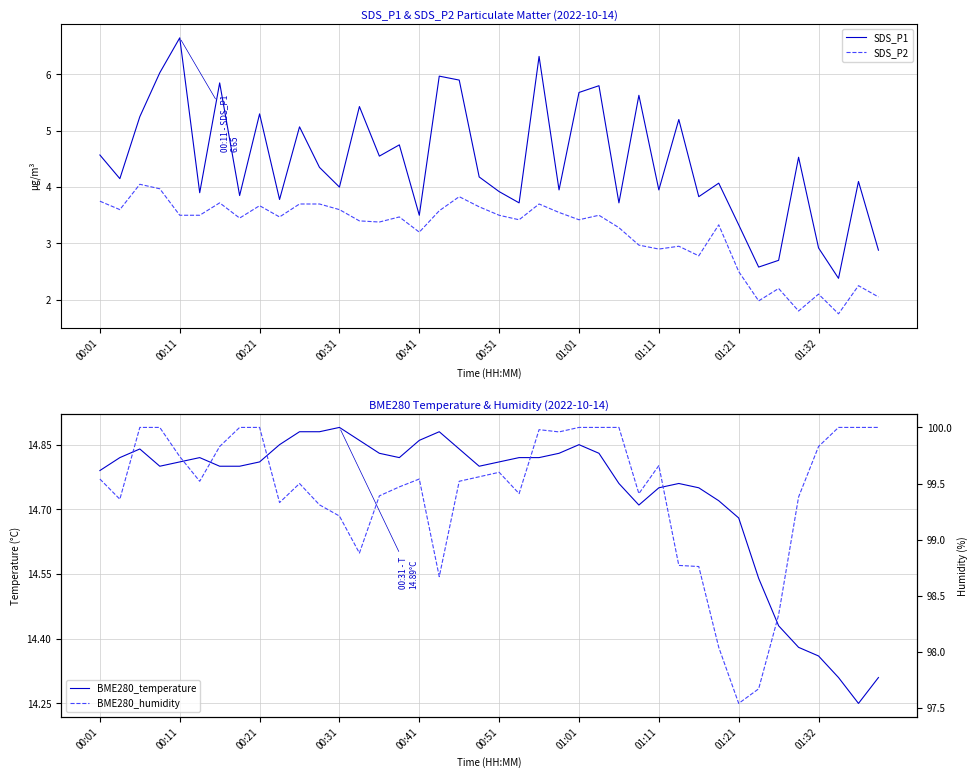

True or false: SDS_P1 and BME280_temperature intersect in this chart.

False